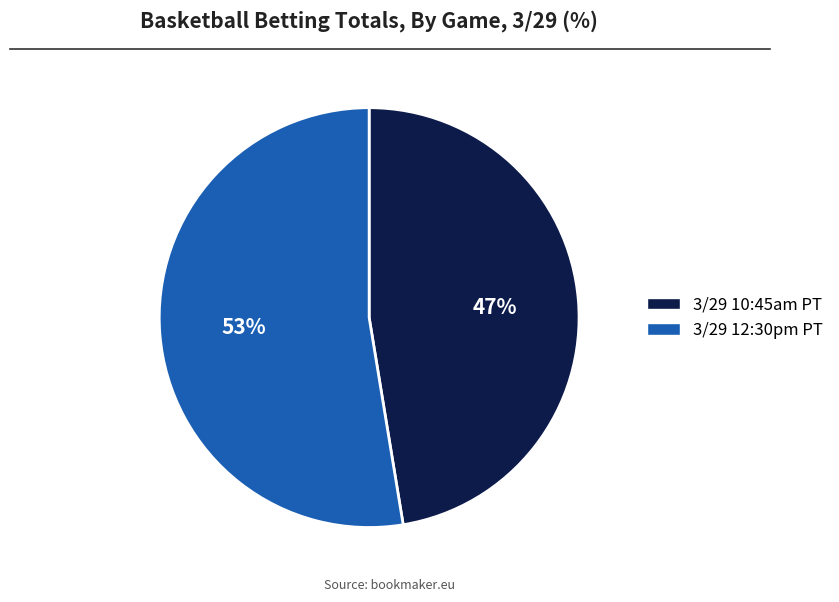

Is it true that 3/29 10:45am PT is 47% of the pie?

True